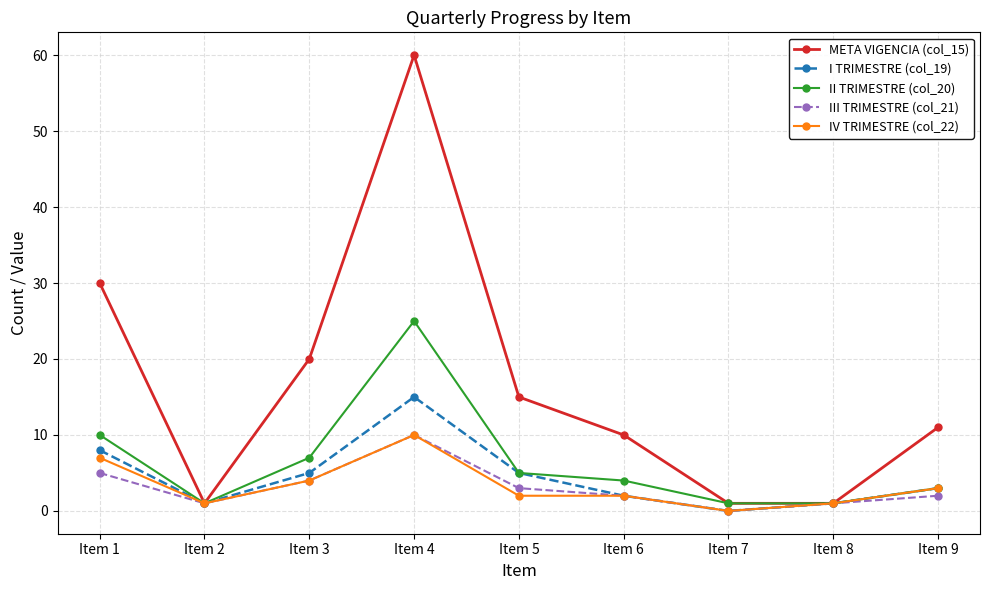

True or false: IV TRIMESTRE (col_22) has a value of 2 at Item 5.

True